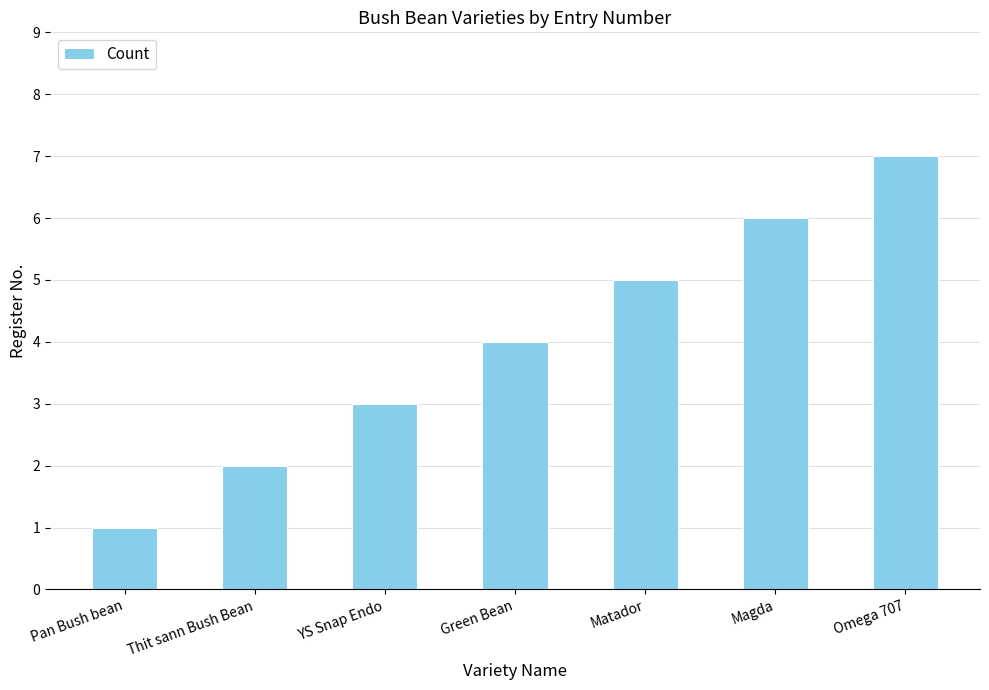

Approximately how many times larger is the value at Pan Bush bean compared to YS Snap Endo?

0.3